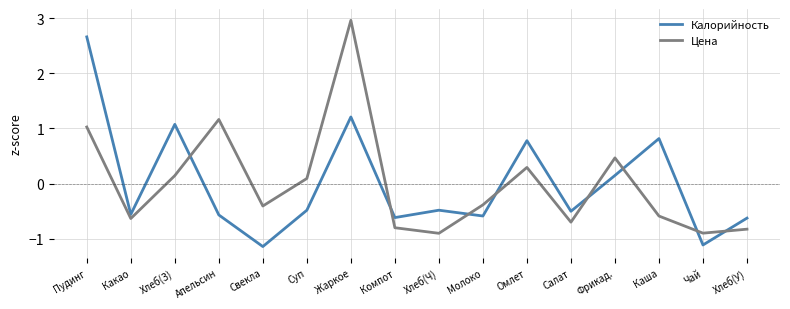

The Цена series shows 0.1 at Суп. True or false?

True